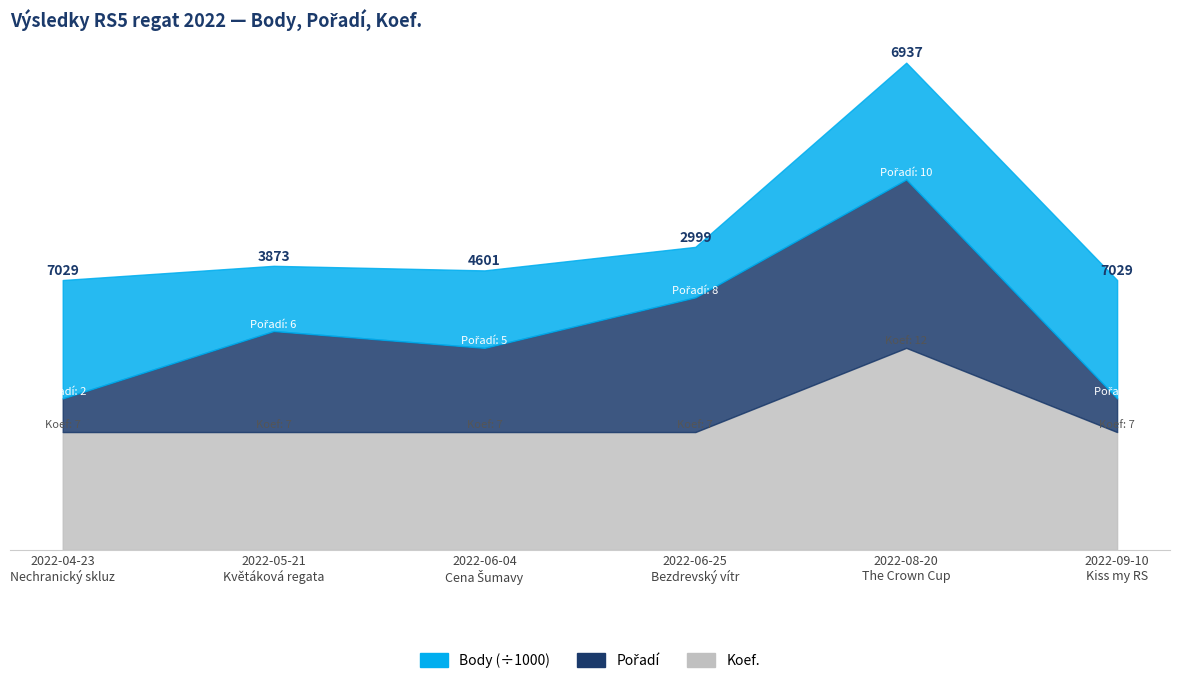

Which has a higher value, 2022-08-20
The Crown Cup or 2022-09-10
Kiss my RS?

2022-09-10
Kiss my RS